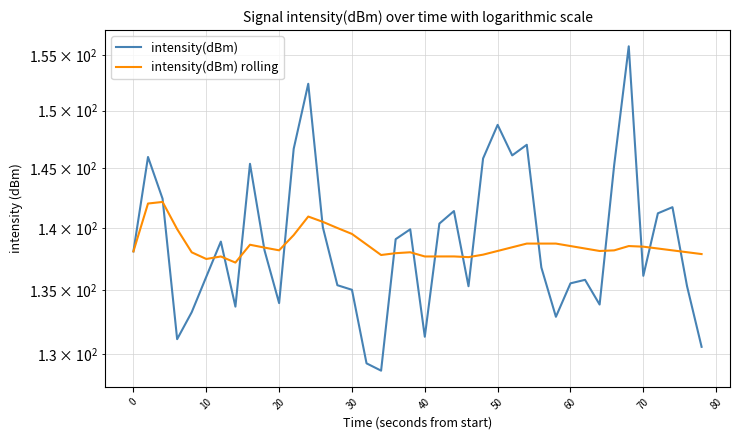

Does the chart display data point markers on the line(s)?

No